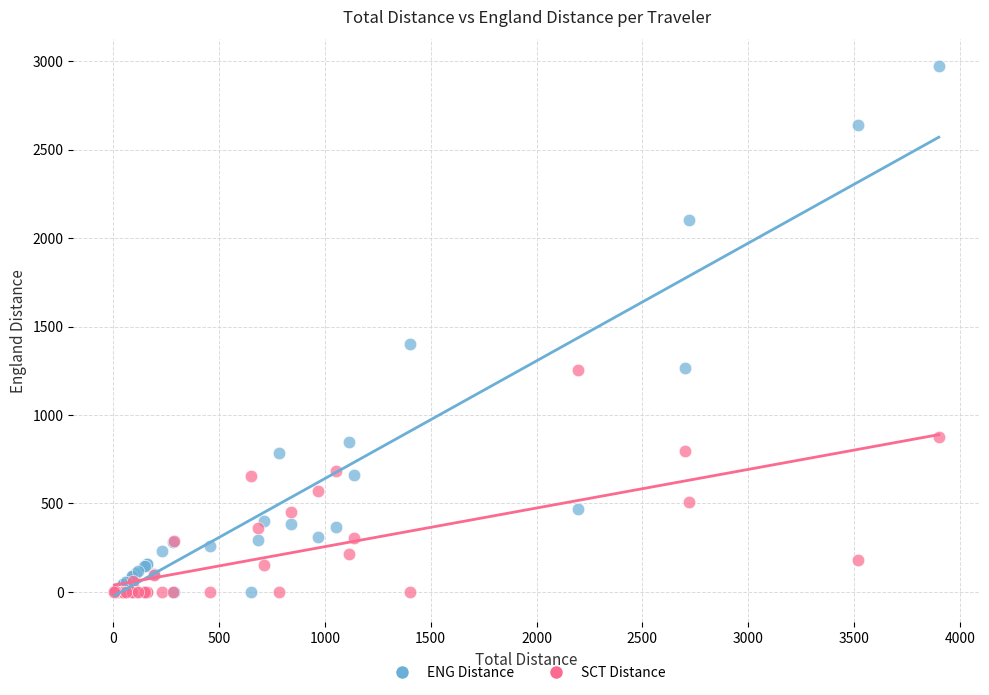

What are all the series names shown in the legend?

ENG Distance, SCT Distance